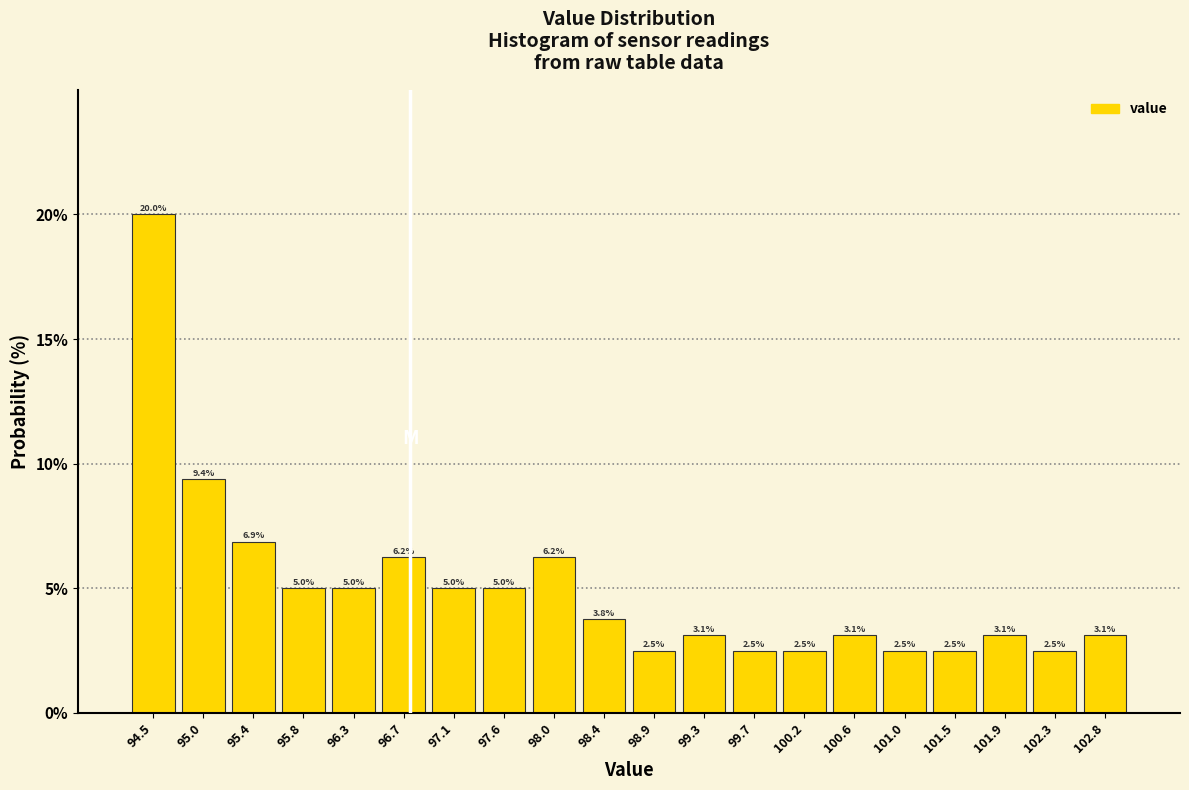

Reading left to right, list every bar in this chart as the range it spans on the x-axis followed by its height. The bar edges are not printed on the chart, so give them approximately, as read against the axis.

94.300 to 94.735: 20.0
94.735 to 95.170: 9.4
95.170 to 95.605: 6.9
95.605 to 96.040: 5.0
96.040 to 96.475: 5.0
96.475 to 96.910: 6.2
96.910 to 97.345: 5.0
97.345 to 97.780: 5.0
97.780 to 98.215: 6.2
98.215 to 98.650: 3.8
98.650 to 99.085: 2.5
99.085 to 99.520: 3.1
99.520 to 99.955: 2.5
99.955 to 100.390: 2.5
100.390 to 100.825: 3.1
100.825 to 101.260: 2.5
101.260 to 101.695: 2.5
101.695 to 102.130: 3.1
102.130 to 102.565: 2.5
102.565 to 103.000: 3.1